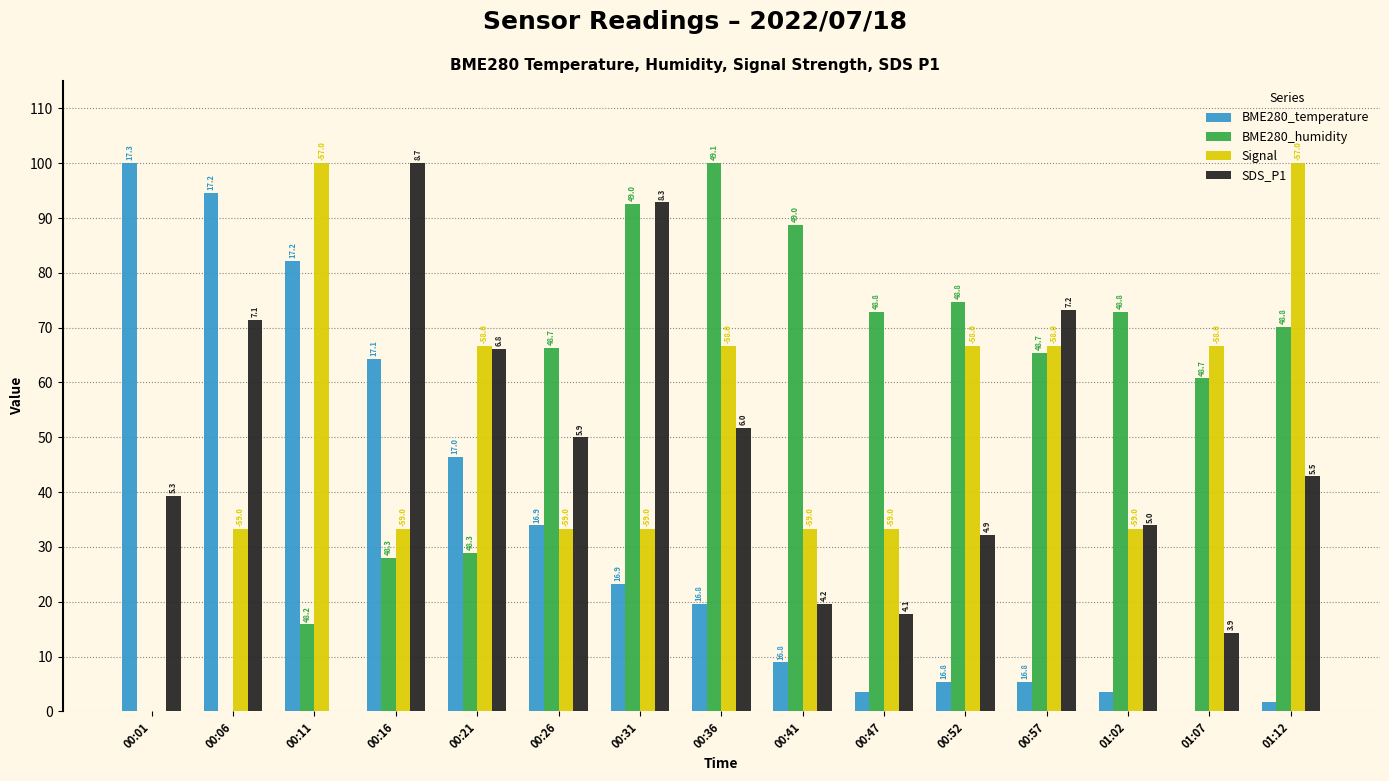

Reading left to right, what are all the values shown in this chart?

BME280_temperature: 100.0	94.6	82.1	64.3	46.4	33.9	23.2	19.6	8.9	3.6	5.4	5.4	3.6	0.0	1.8
BME280_humidity: 0.0	0.0	15.9	28.0	29.0	66.4	92.5	100.0	88.8	72.9	74.8	65.4	72.9	60.7	70.1
Signal: 0.0	33.3	100.0	33.3	66.7	33.3	33.3	66.7	33.3	33.3	66.7	66.7	33.3	66.7	100.0
SDS_P1: 39.3	71.4	0.0	100.0	66.1	50.0	92.9	51.8	19.6	17.9	32.1	73.2	33.9	14.3	42.9